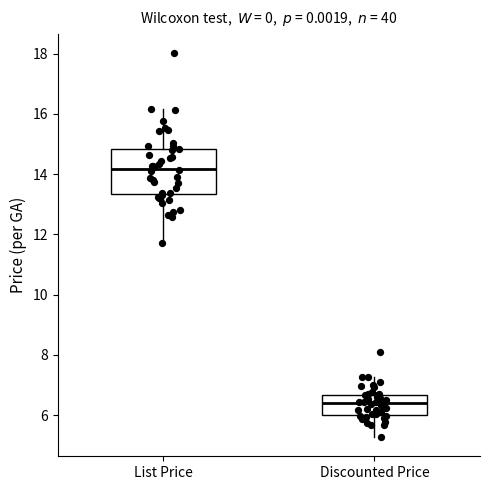

Which box's median line is the lowest?

Discounted Price